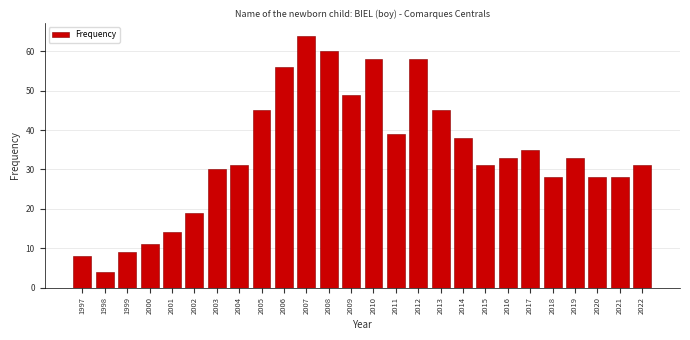

Reading left to right, extract all data points from this chart.

1997=8	1998=4	1999=9	2000=11	2001=14	2002=19	2003=30	2004=31	2005=45	2006=56	2007=64	2008=60	2009=49	2010=58	2011=39	2012=58	2013=45	2014=38	2015=31	2016=33	2017=35	2018=28	2019=33	2020=28	2021=28	2022=31